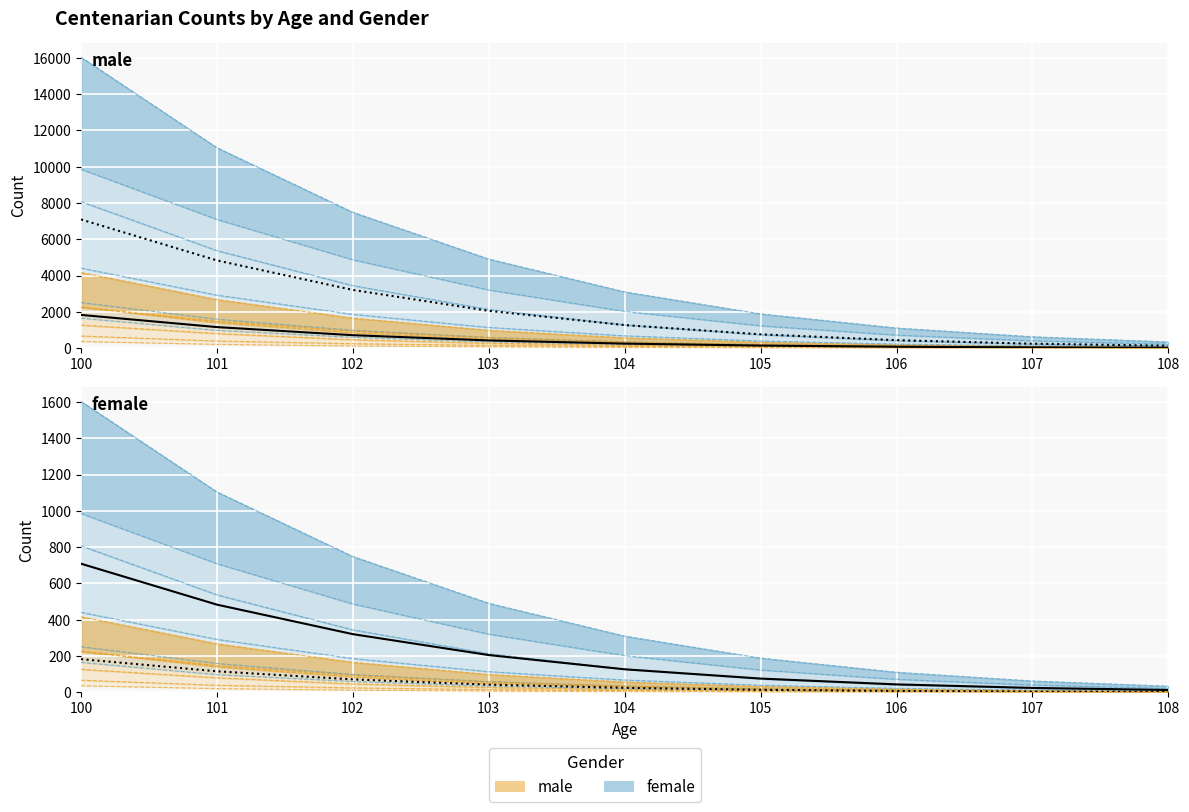

What is the difference between the female_mean values at 101 and 103?

277.9